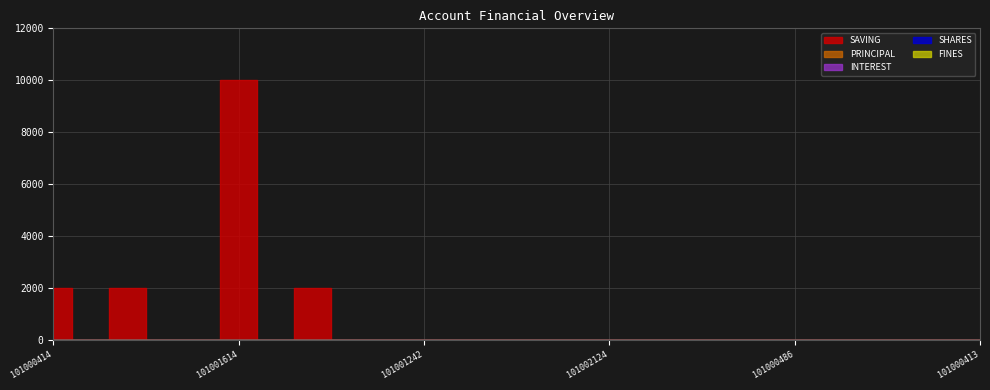

Does the chart display data point markers on the line(s)?

No